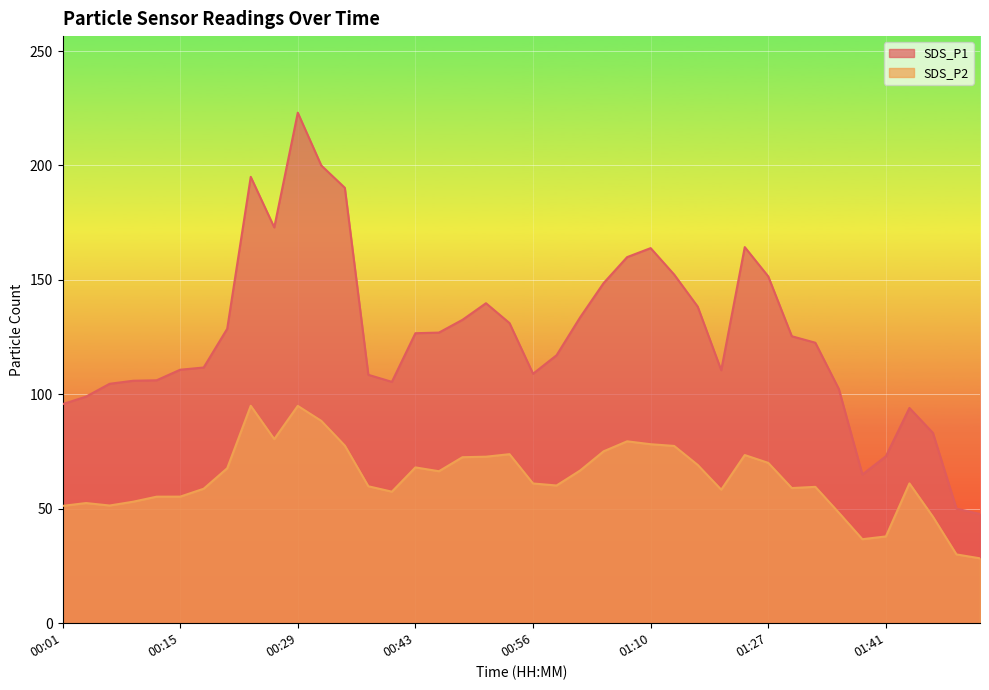

Which category has the lowest value across all series?

01:52